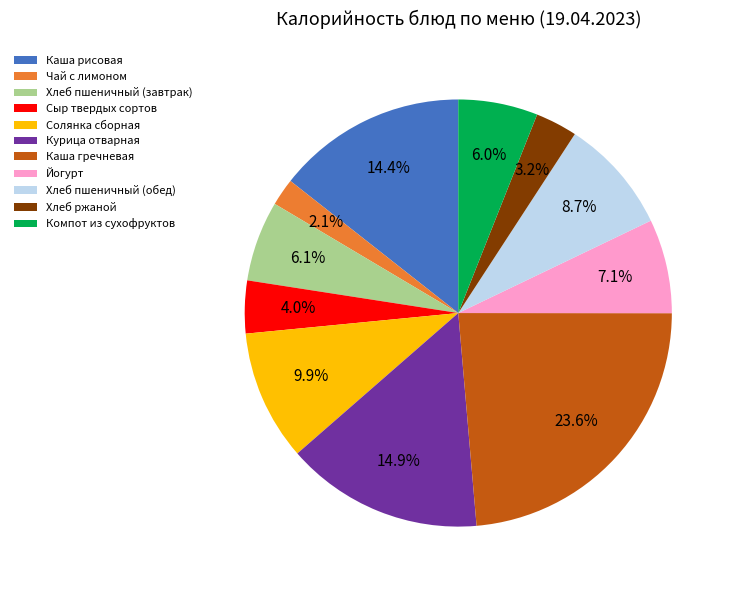

To the nearest percent, what portion does Йогурт represent?

7%